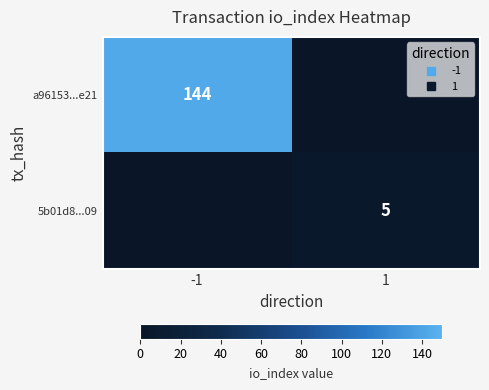

List the series in order of their peak value, highest first.

a96153...e21, 5b01d8...09